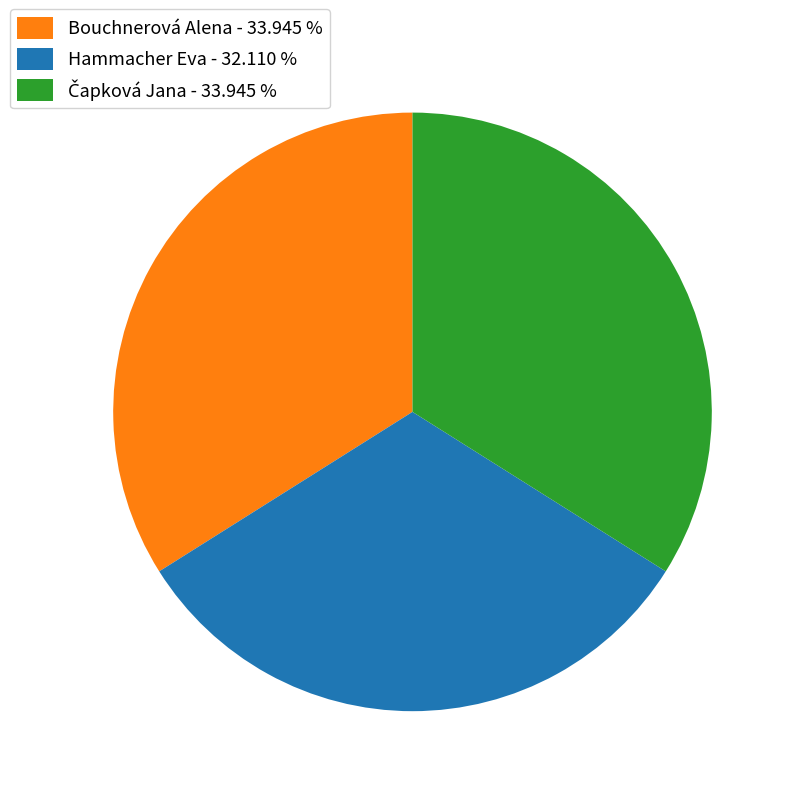

Is the sum of Hammacher Eva - 32.110 % and Bouchnerová Alena - 33.945 % greater than half?

Yes